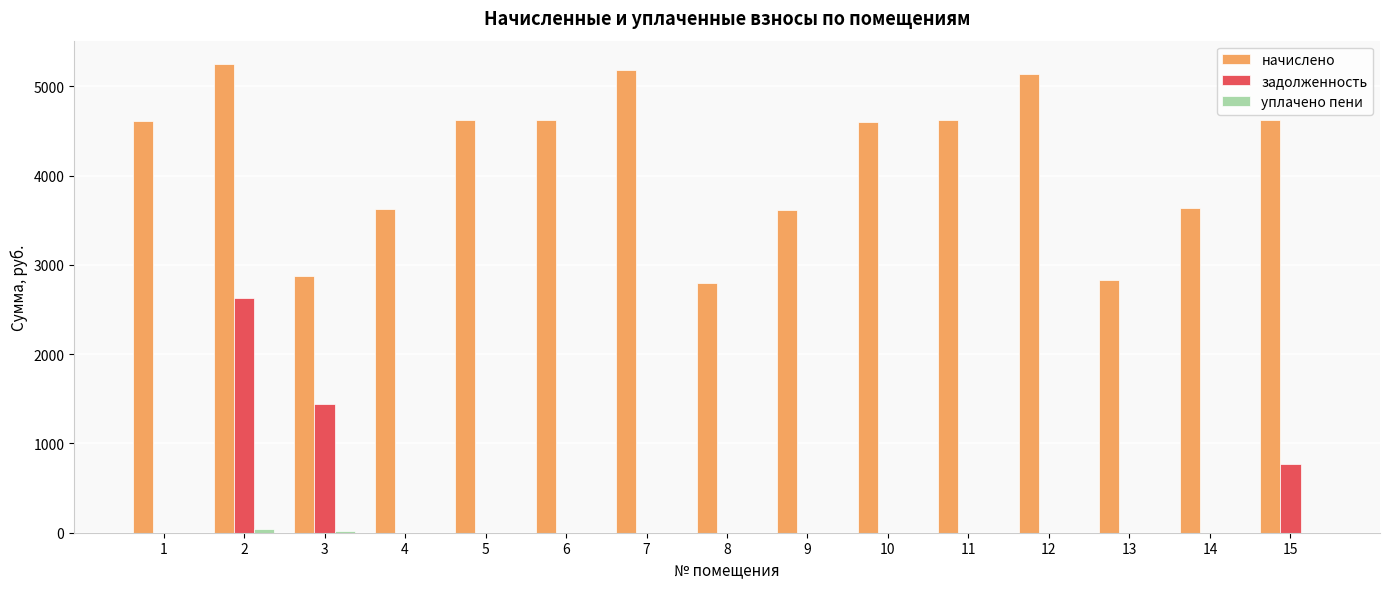

What is the total value across all series at 10?

4603.7